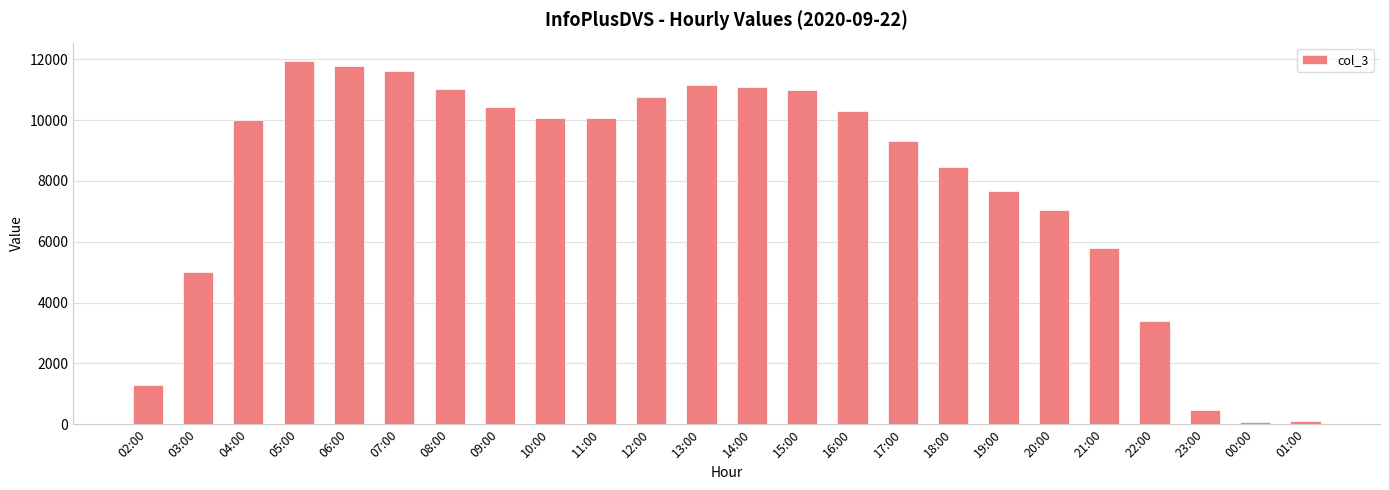

True or false: the data shows 11624 at 07:00.

True